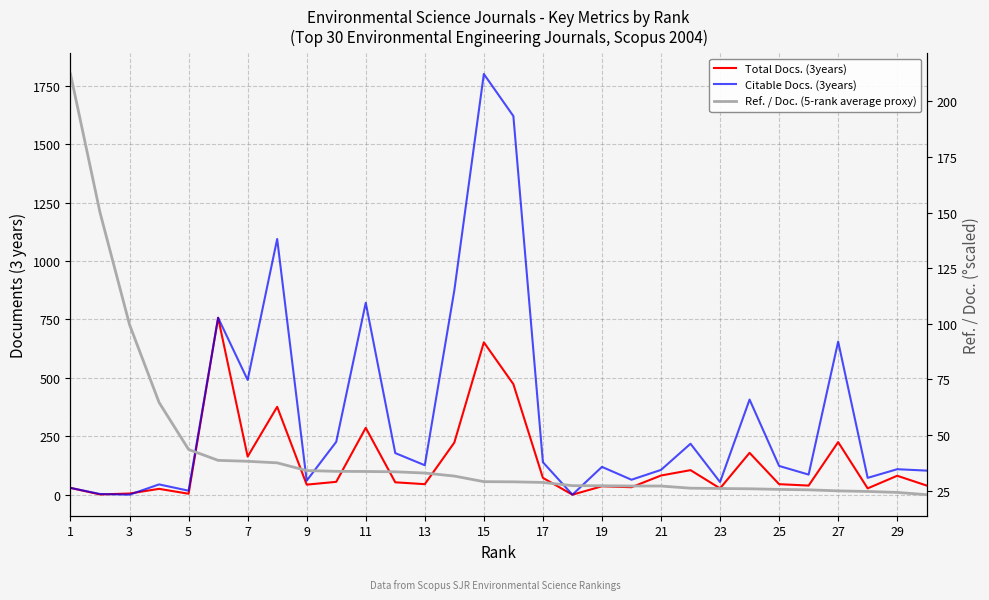

List the series in order of their peak value, highest first.

Citable Docs. (3years), Total Docs. (3years), Ref. / Doc. (5-rank average proxy)